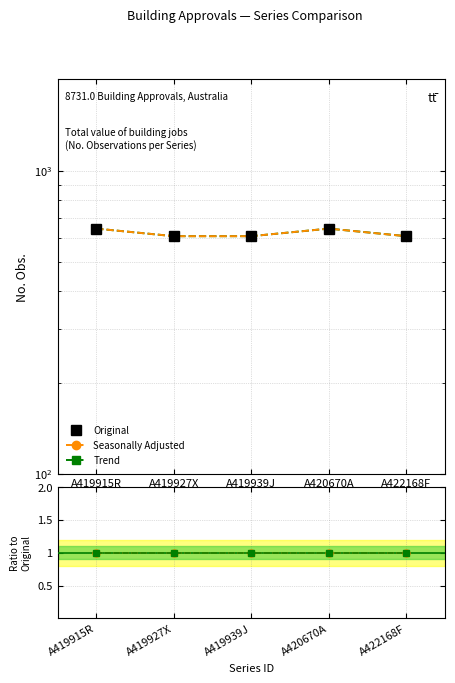

At A419927X, list the series in order from largest to smallest.

Original, Seasonally Adjusted, Trend